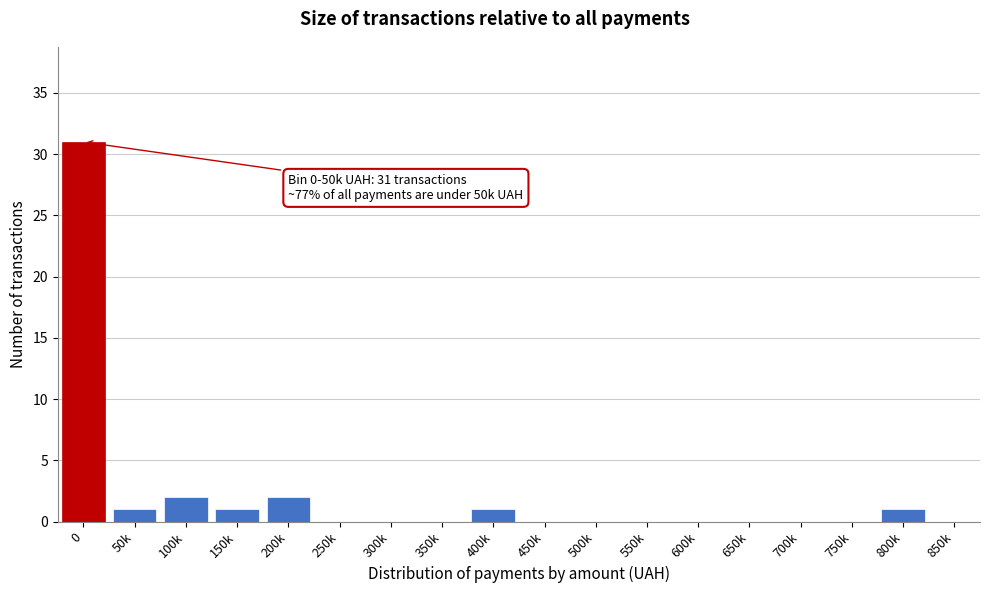

Reading right to left, what are all the values shown in this chart?

850k=0	800k=1	750k=0	700k=0	650k=0	600k=0	550k=0	500k=0	450k=0	400k=1	350k=0	300k=0	250k=0	200k=2	150k=1	100k=2	50k=1	0=31